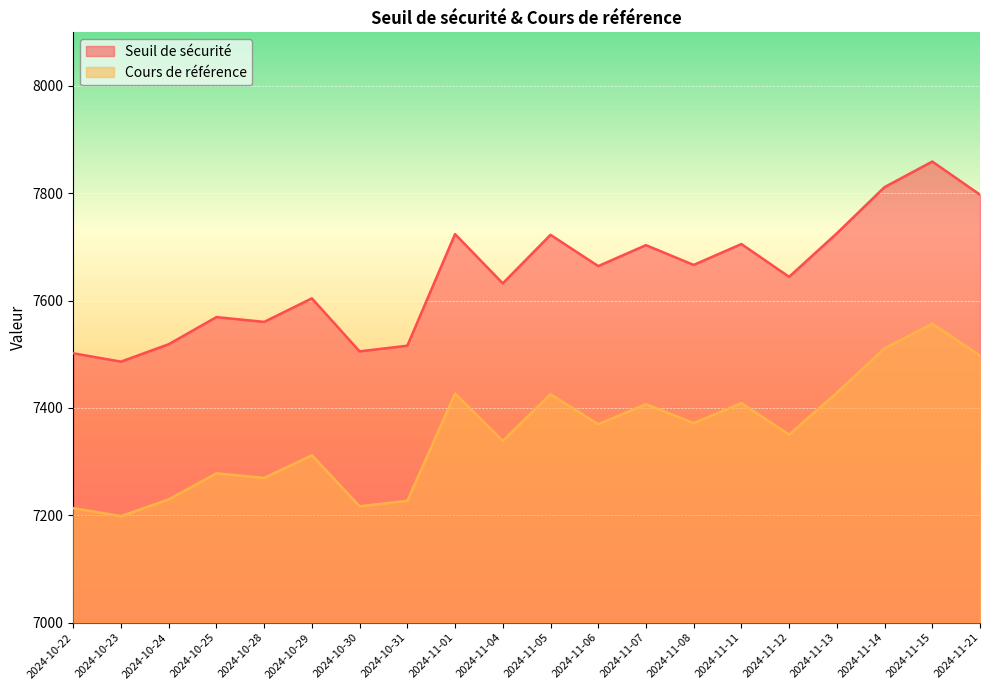

How many data points in Cours de référence are less than 7369?

10